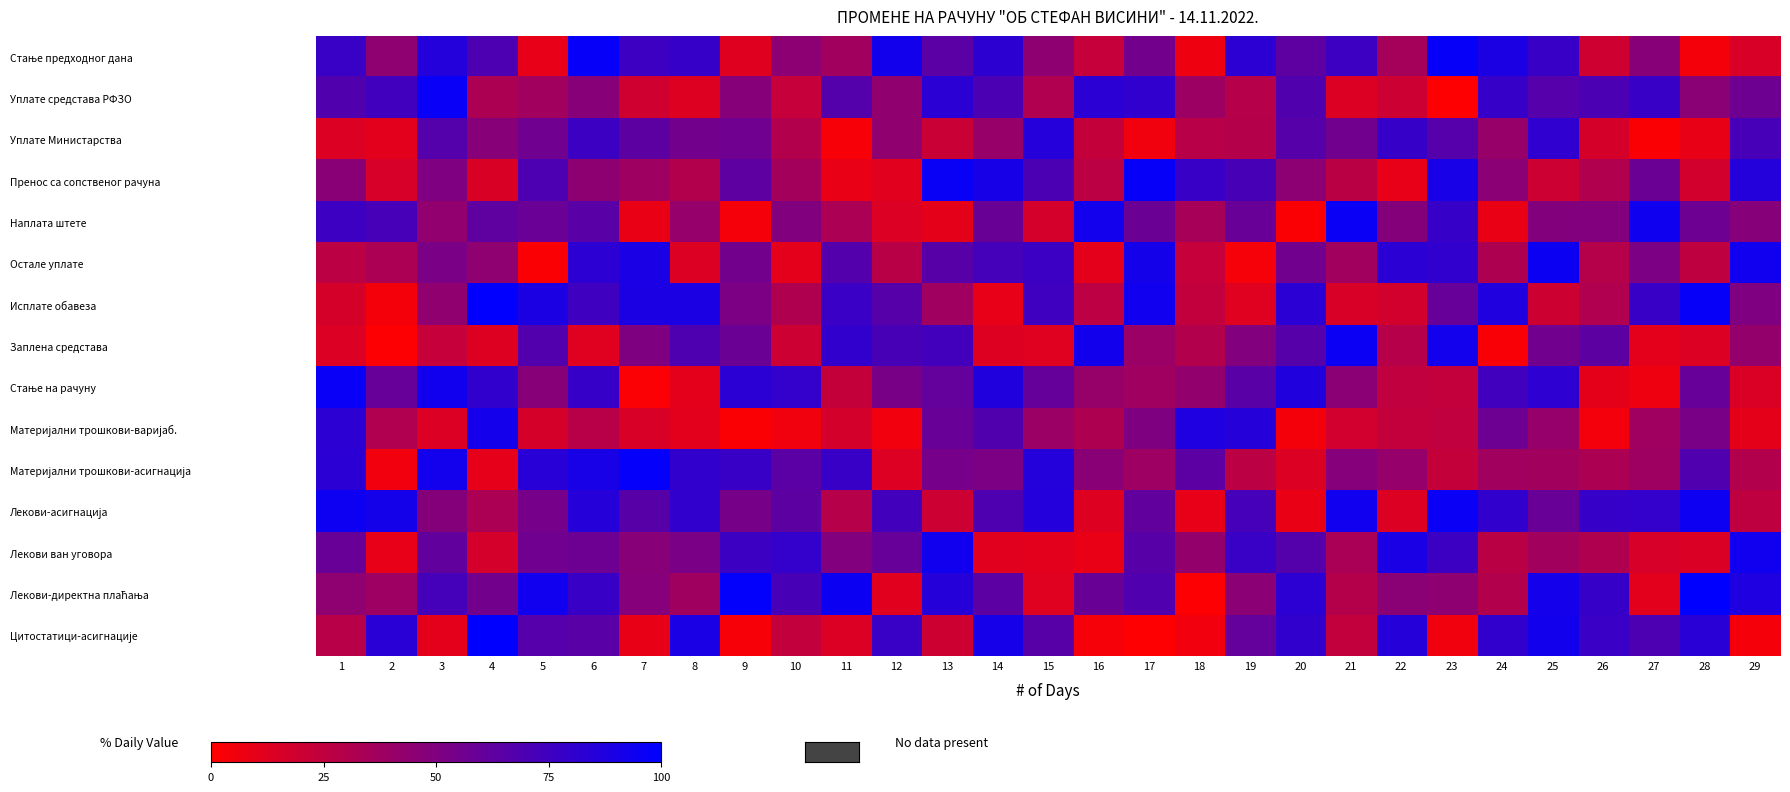

Count the number of data series in this chart.

15